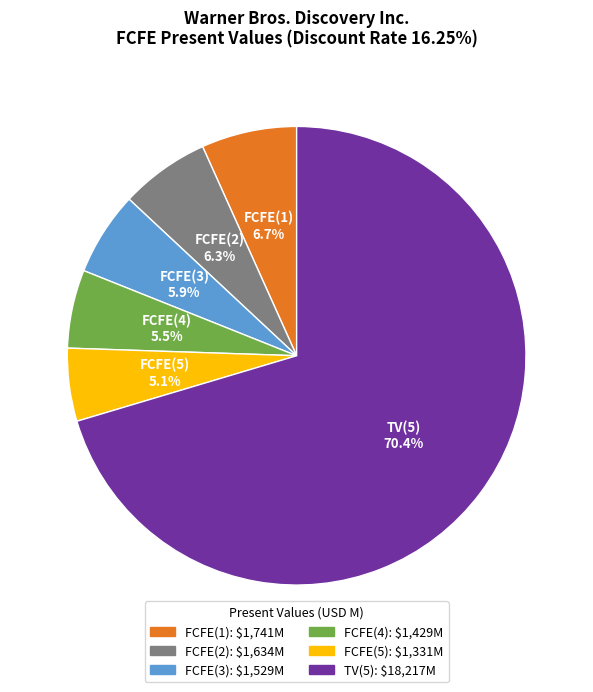

Approximately how many times larger is the value at FCFE(3) compared to FCFE(1)?

0.9